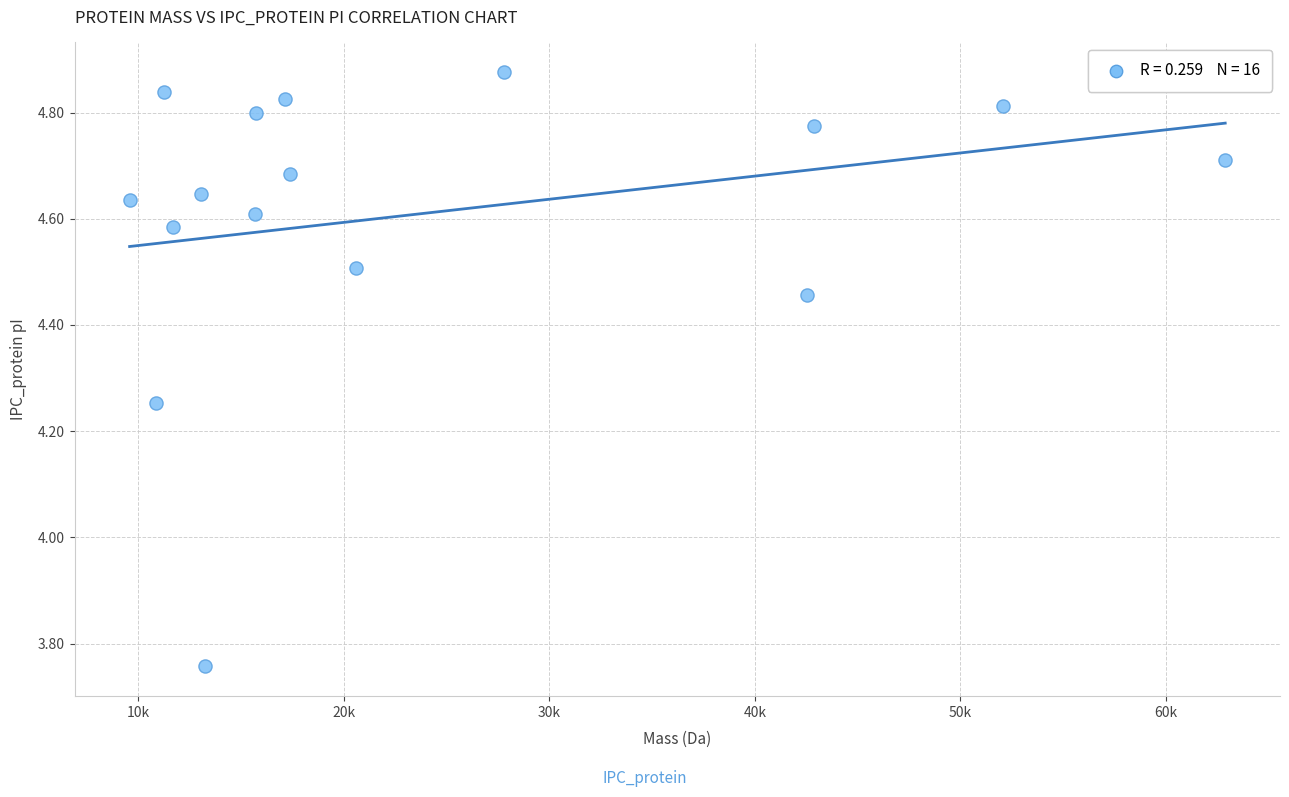

What is the range of X values (max minus min)?

53304.6